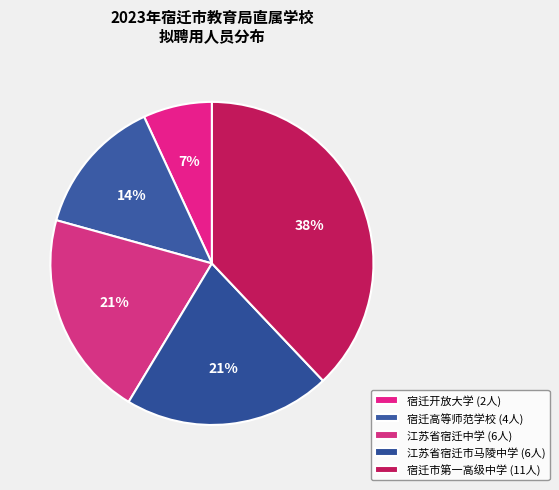

Which slice is the smallest?

宿迁开放大学